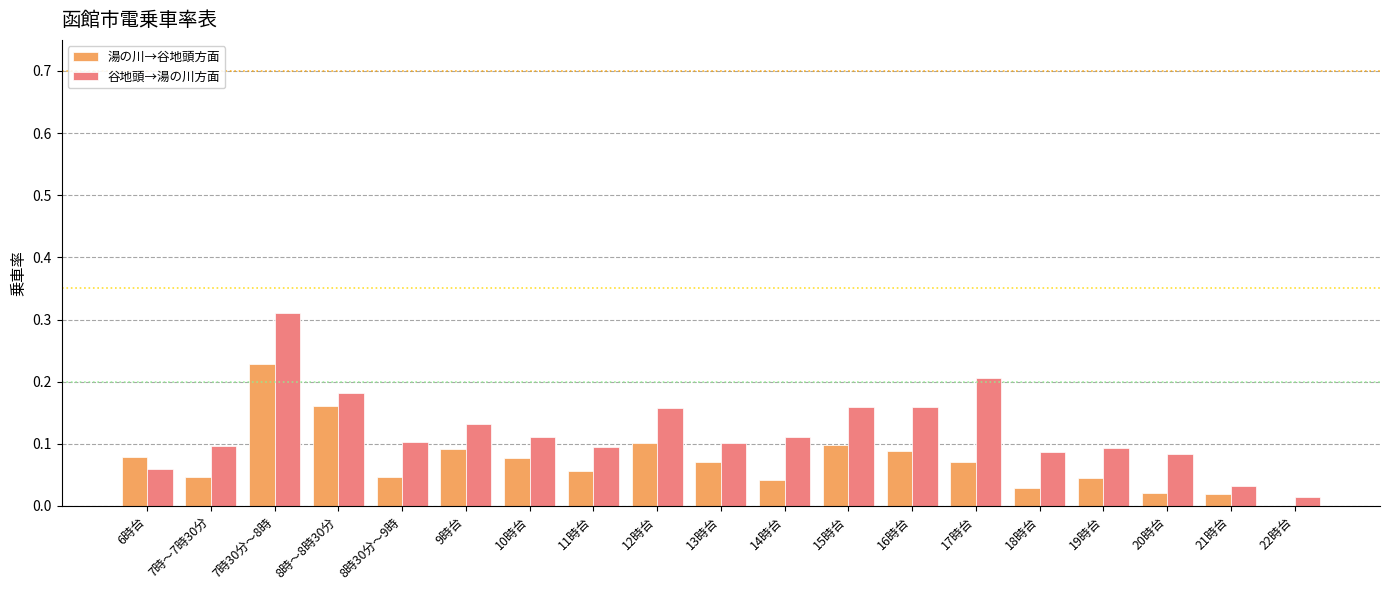

Is it true that 湯の川→谷地頭方面 equals 0.2 at 7時30分～8時?

True